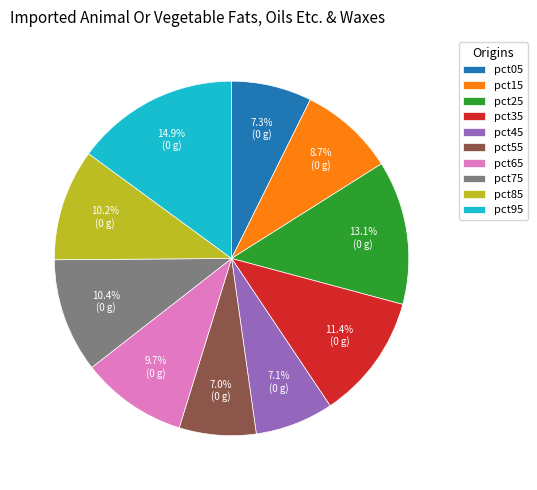

Do pct25 and pct65 together represent more than half of the pie?

No